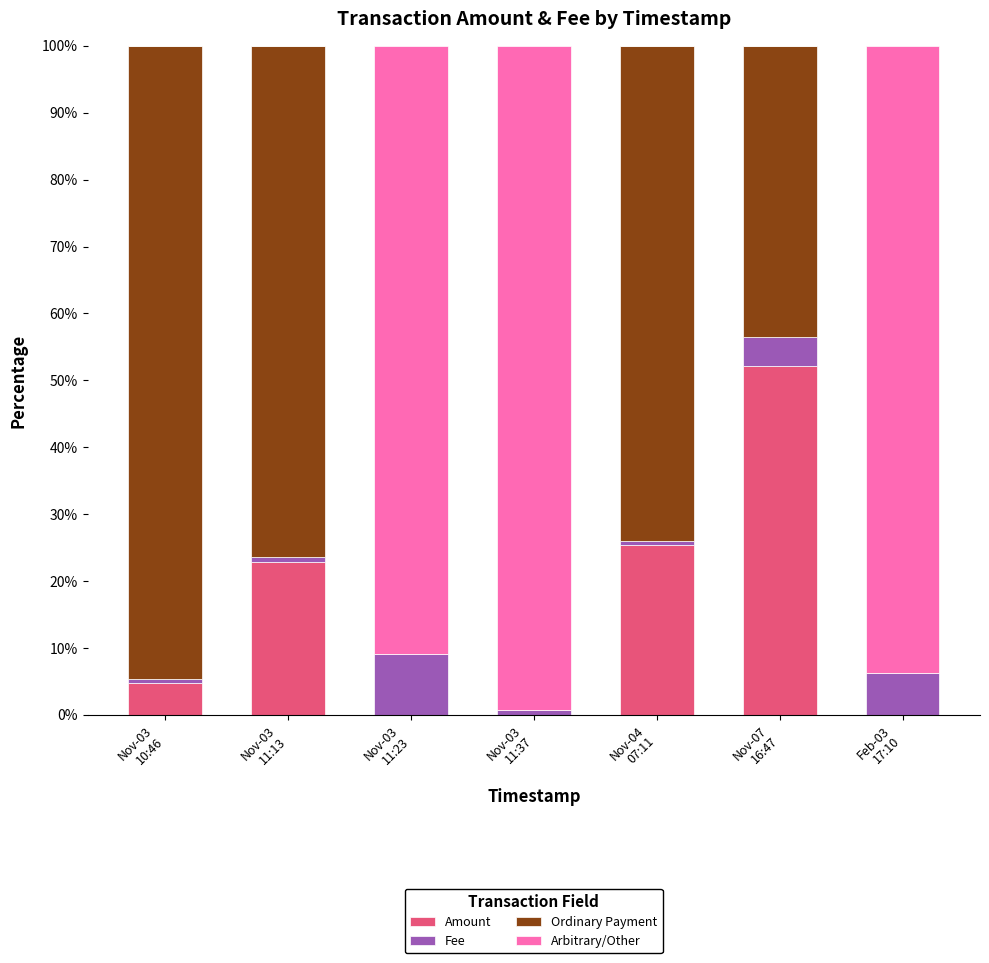

What is the highest value of the Amount series?

52.2